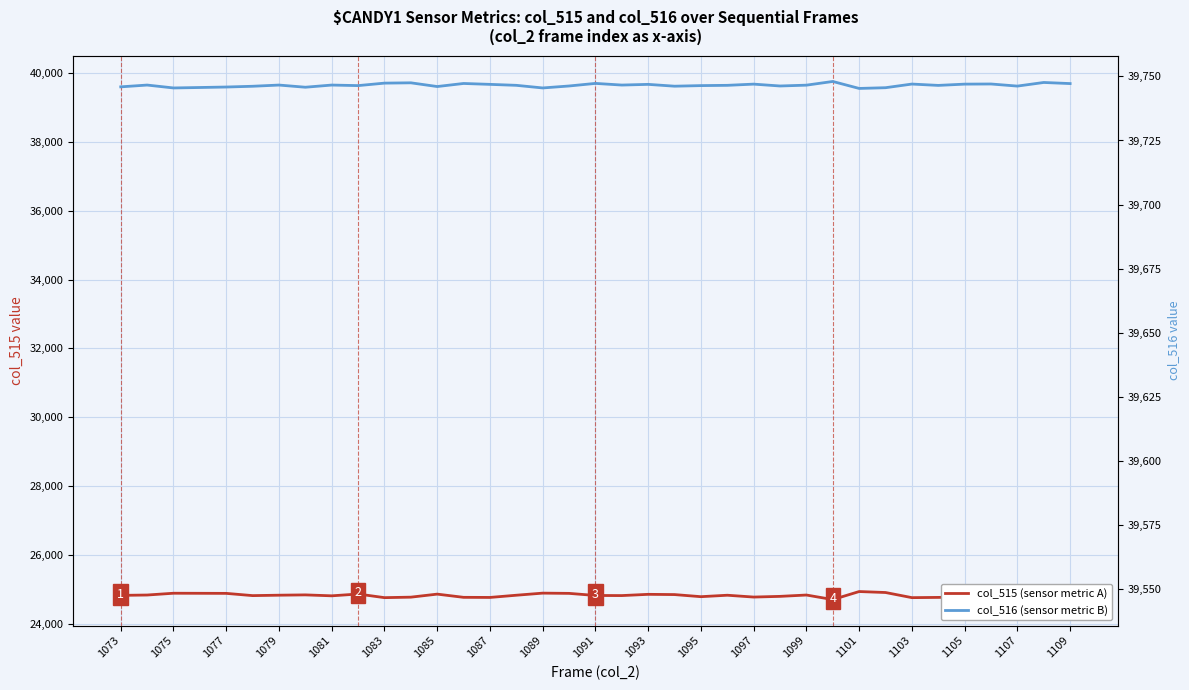

At how many categories does at least one series exceed 27866?

37